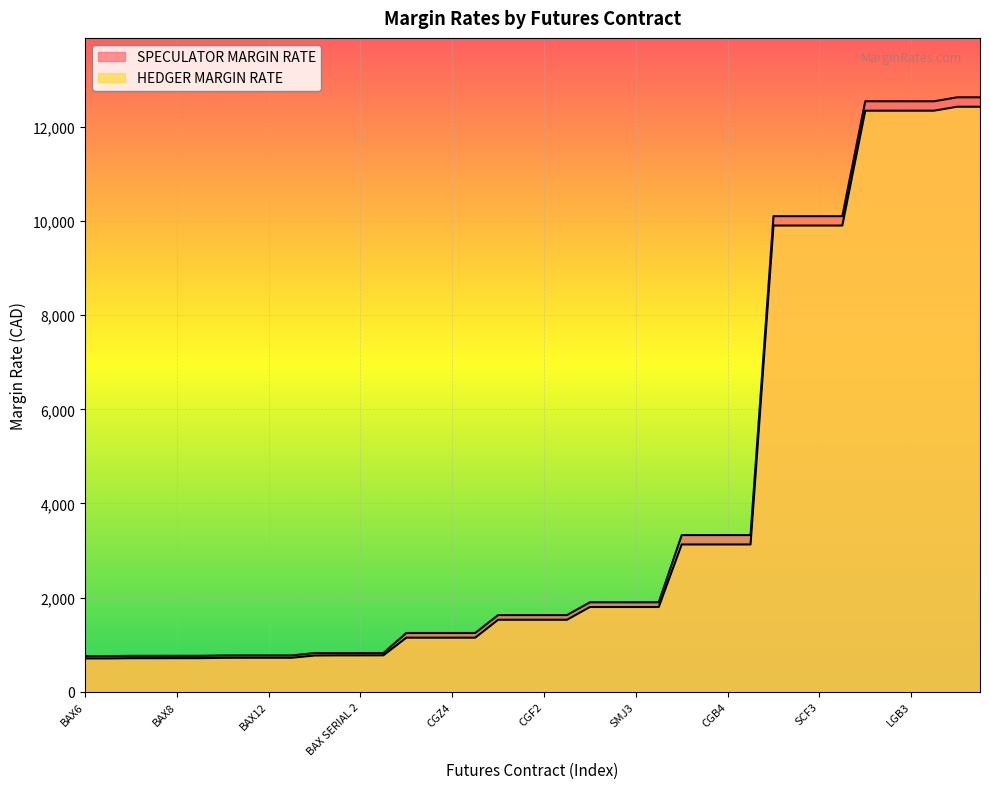

Where is the first local maximum for SPECULATOR MARGIN RATE?

BAX4